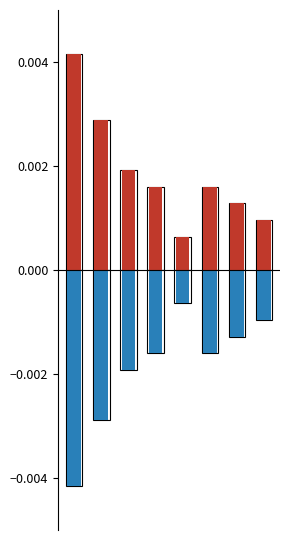

Does the chart contain stacked bars?

No